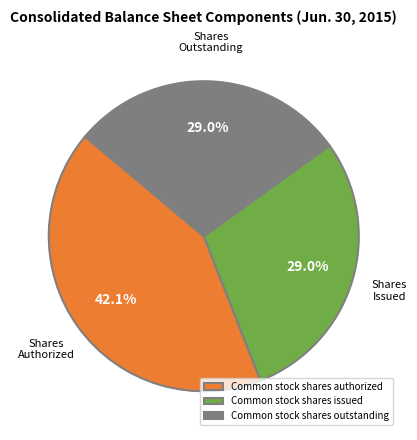

Is Common stock shares outstanding the majority of the pie?

No